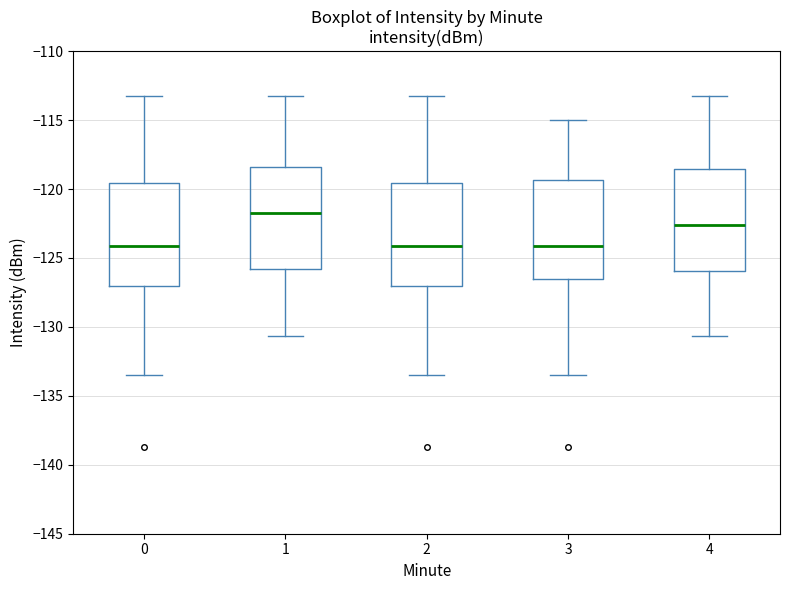

Reading left to right, transcribe this box plot: for each box, give where its median line is, the range the box spans, and where its two whiskers end, as read against the y-axis. The values are not printed on the chart, so give them approximately, as read against the axis.

0: median -124.0, box -127.0 to -119.5, whiskers -133.5 to -113.0
1: median -122.0, box -126.0 to -118.5, whiskers -130.5 to -113.0
2: median -124.0, box -127.0 to -119.5, whiskers -133.5 to -113.0
3: median -124.0, box -126.5 to -119.5, whiskers -133.5 to -115.0
4: median -122.5, box -126.0 to -118.5, whiskers -130.5 to -113.0